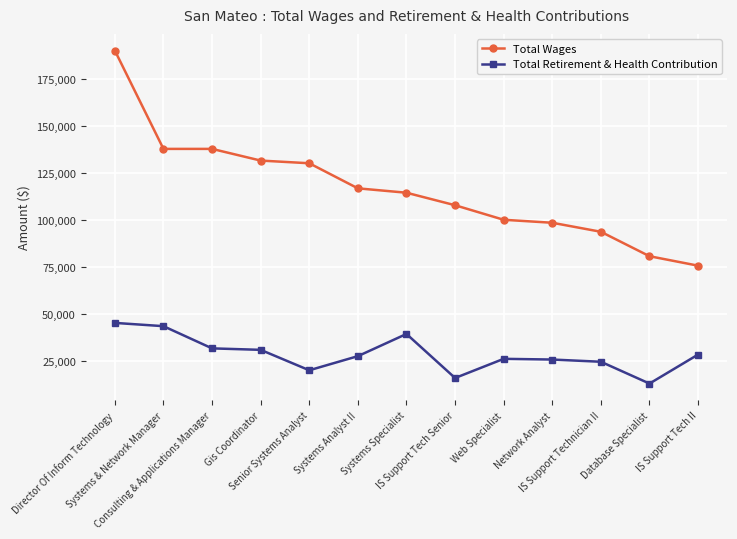

What is the sum of all Total Retirement & Health Contribution values?

372712